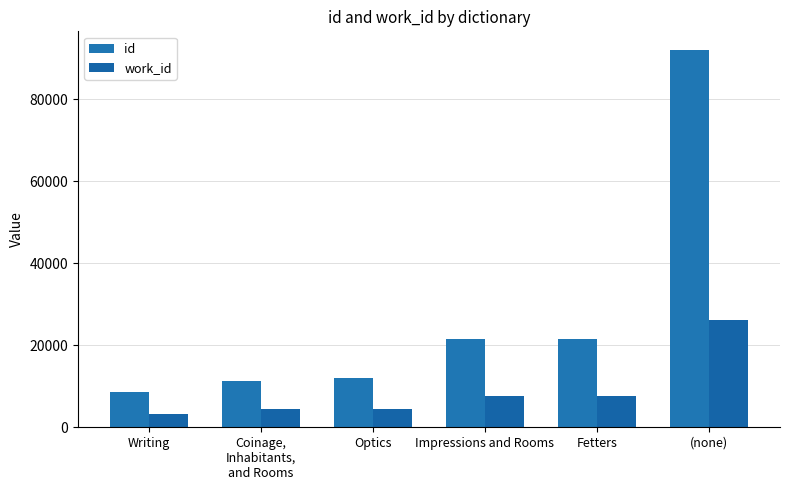

List the series in order of their overall mean, highest first.

id, work_id